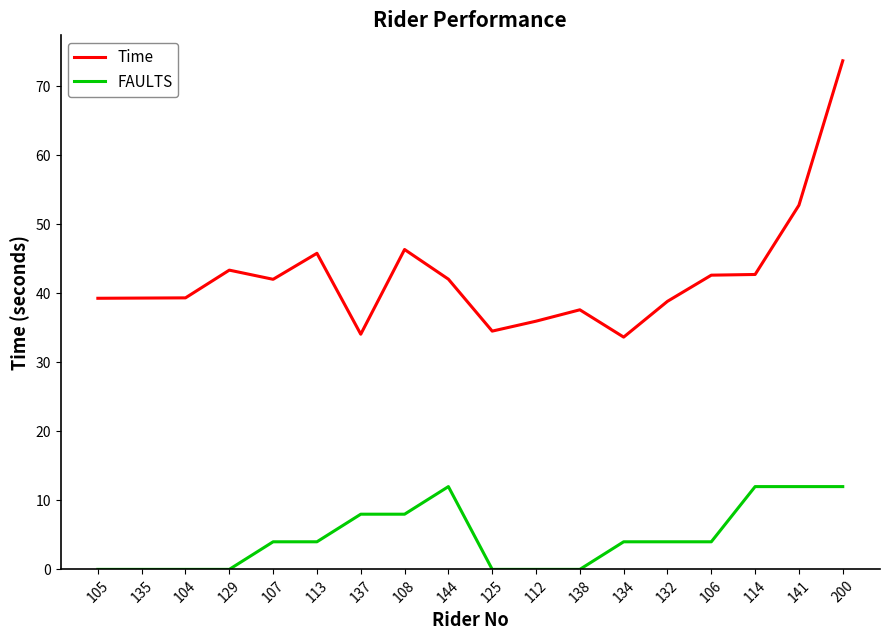

True or false: FAULTS has a value of 12.0 at 114.

True